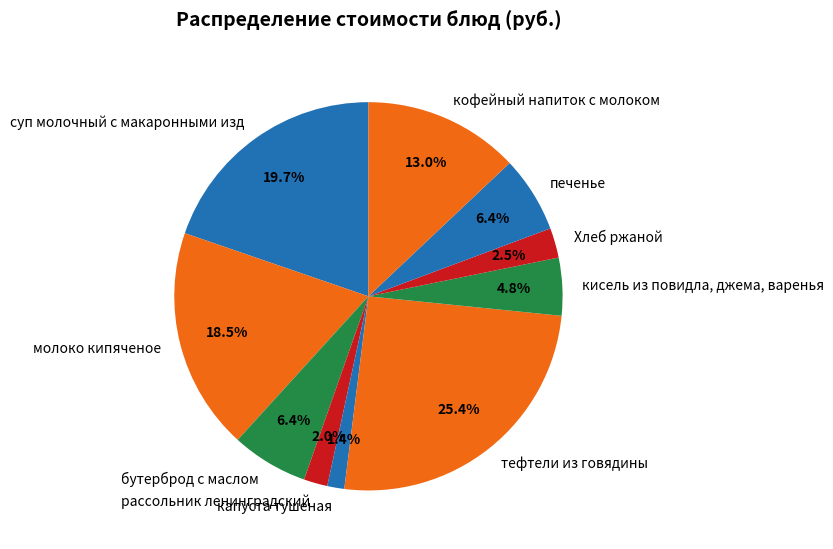

Is it true that суп молочный с макаронными изд is 20% of the pie?

True